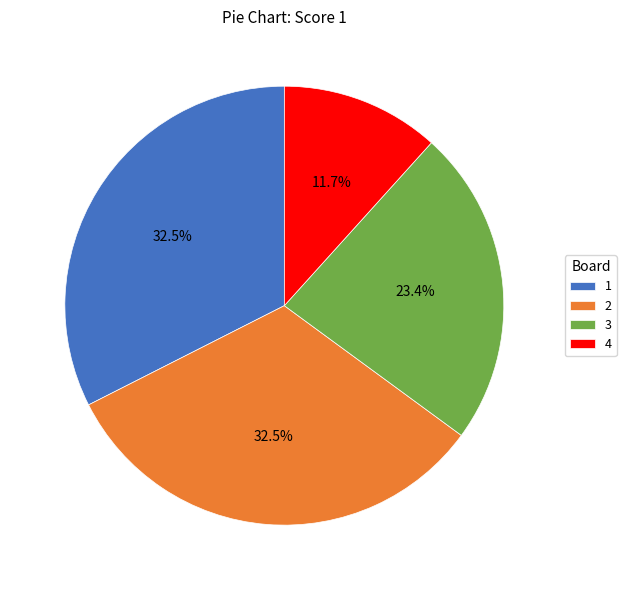

Is there a majority slice in this chart?

No